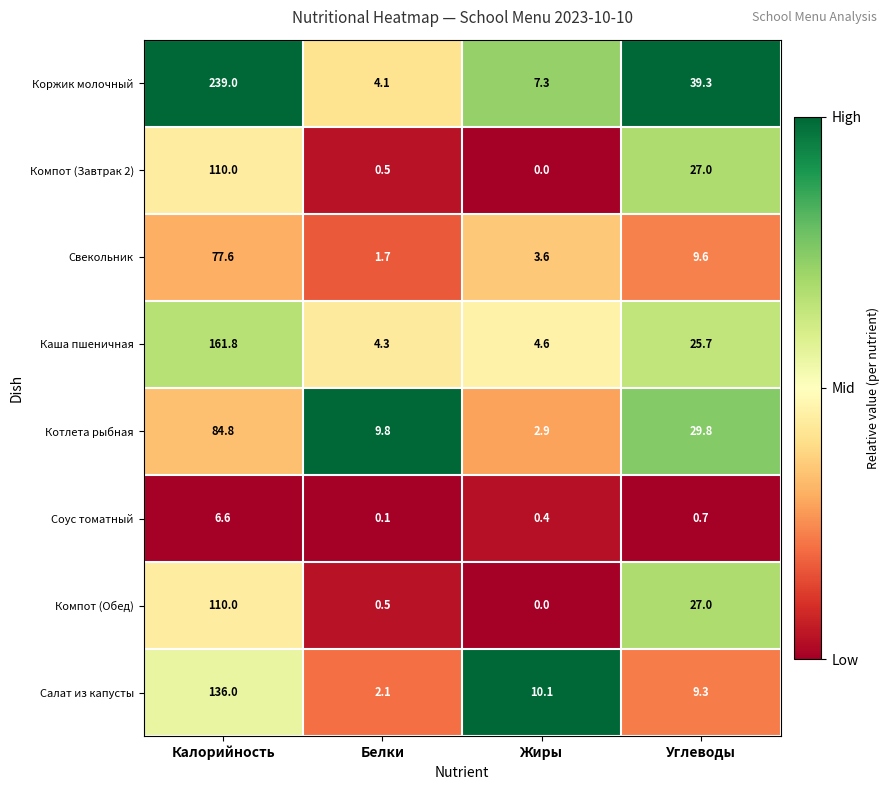

Rank the categories by Свекольник value from highest to lowest.

Калорийность, Углеводы, Жиры, Белки